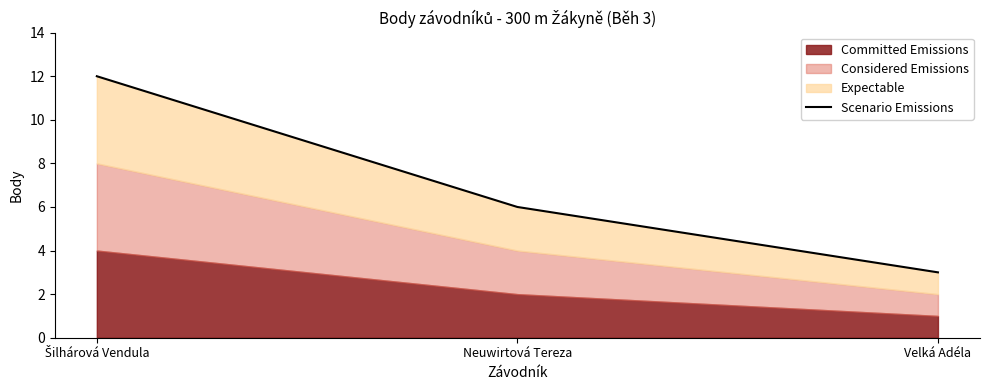

Reading left to right, extract all data points from this chart.

12	6	3